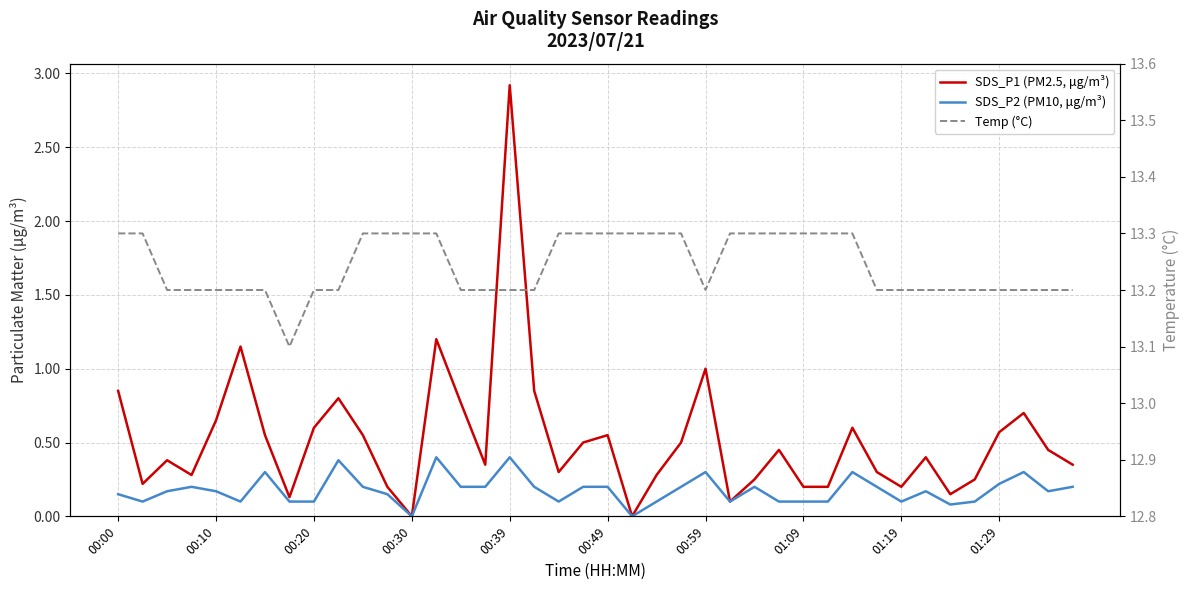

What is the difference between the highest and lowest values at 29?

13.2